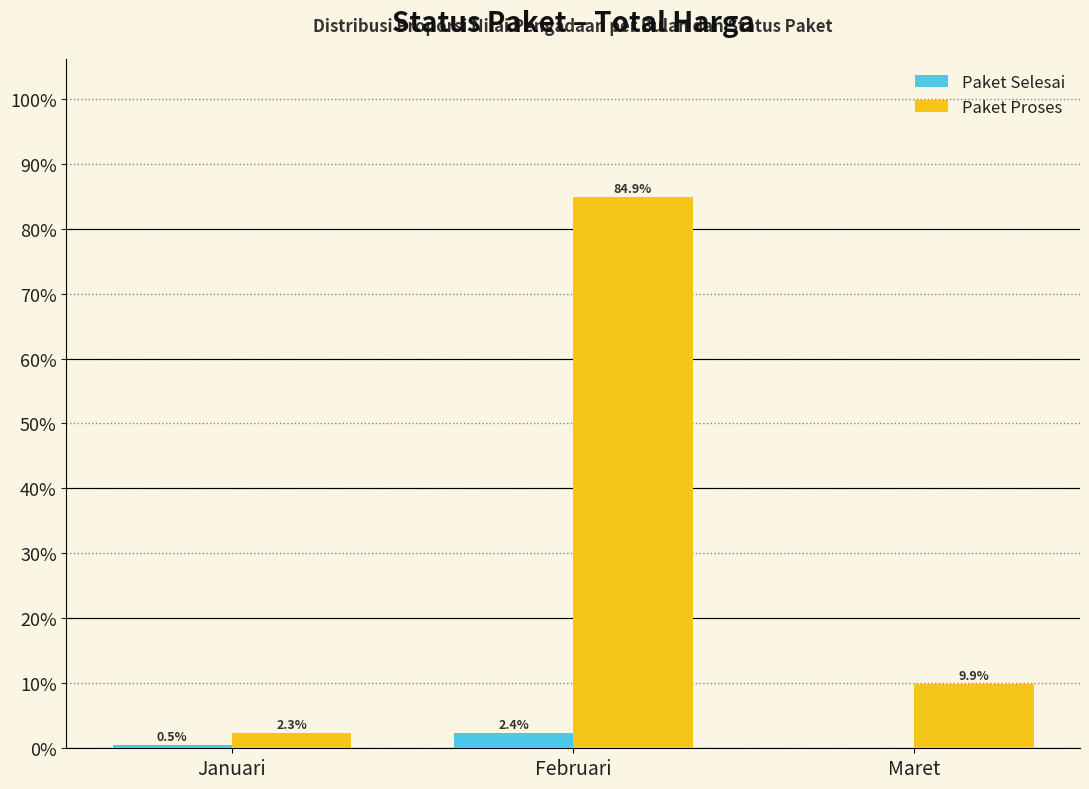

At which label does Paket Proses reach its peak?

Februari